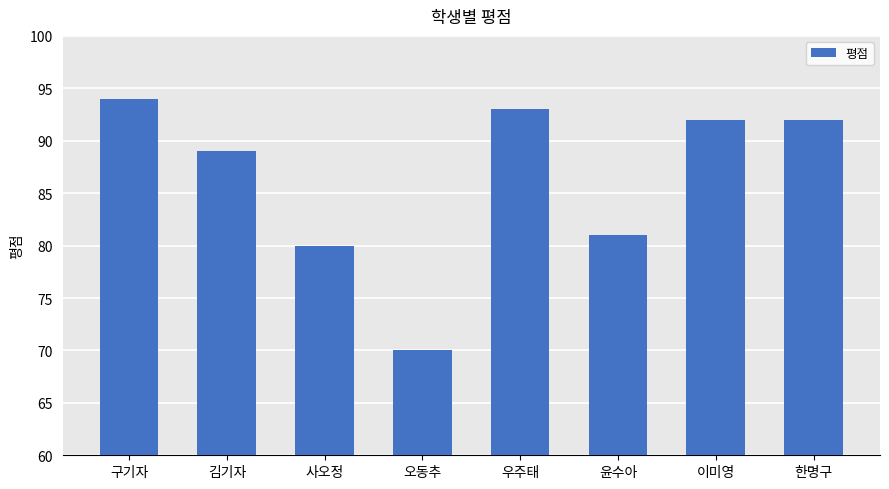

At which label is the value closest to 82?

윤수아